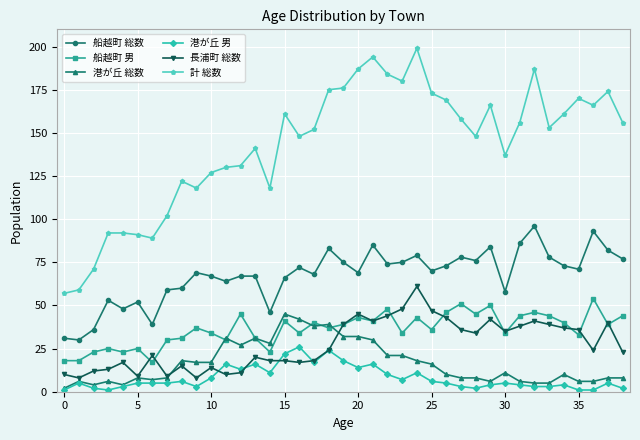

How many categories are shown in the chart?

39